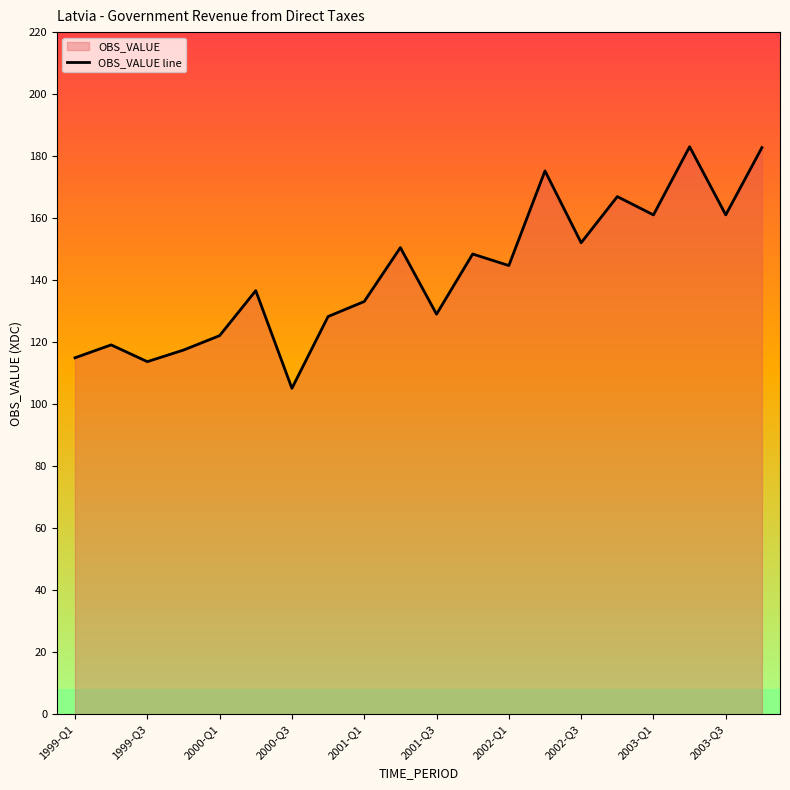

What is the greatest value displayed?

183.0